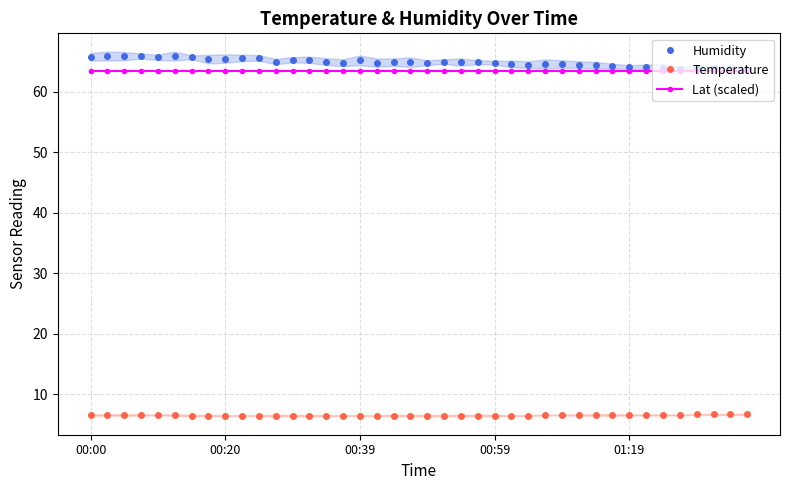

What is the smallest value displayed?

6.5